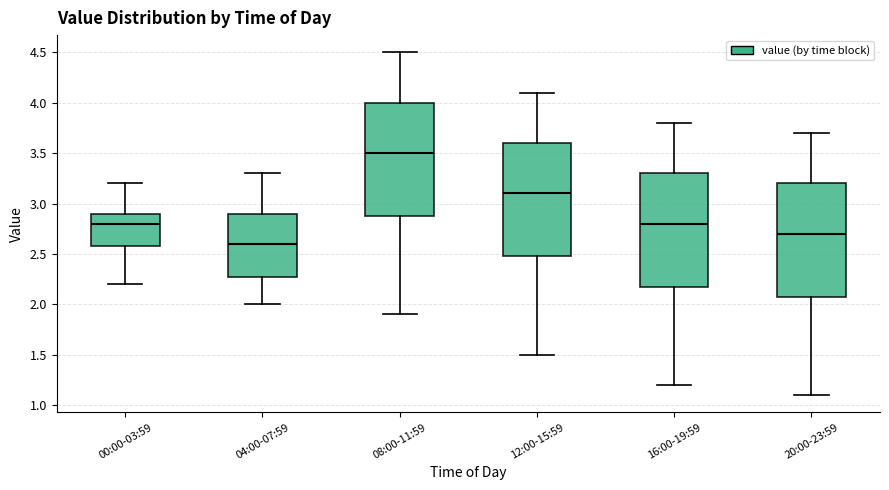

Which box has the lowest median line?

04:00-07:59